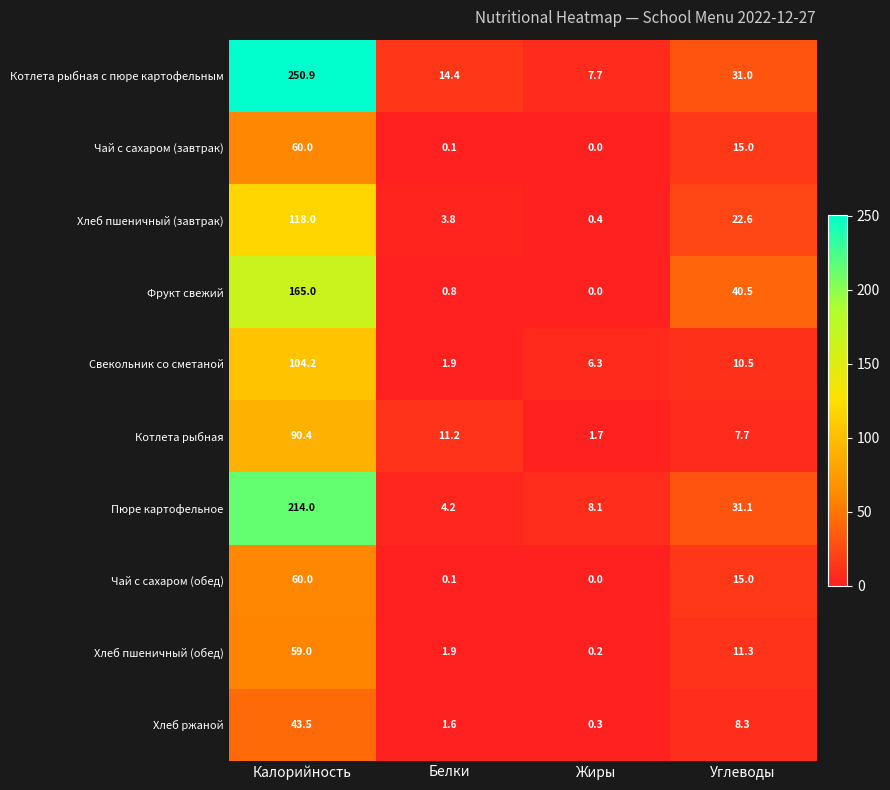

What is the difference between the second highest and second lowest values in the Хлеб ржаной series?

6.7